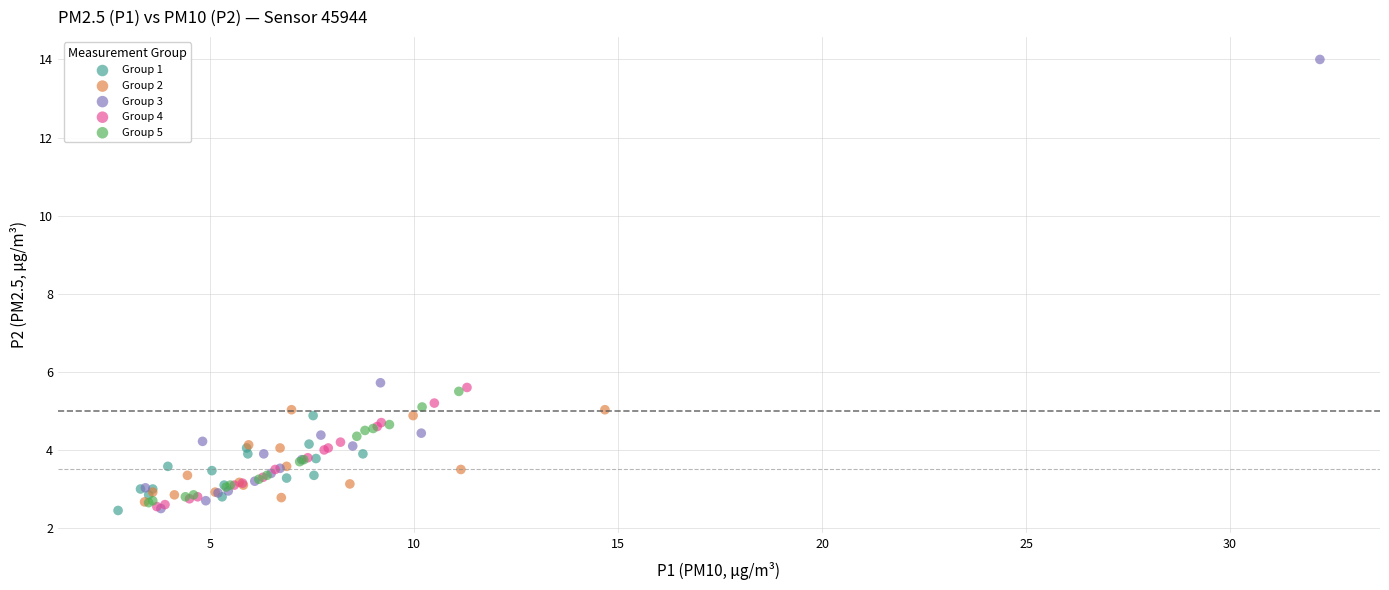

Which series has the widest spread of Y values?

Group 3